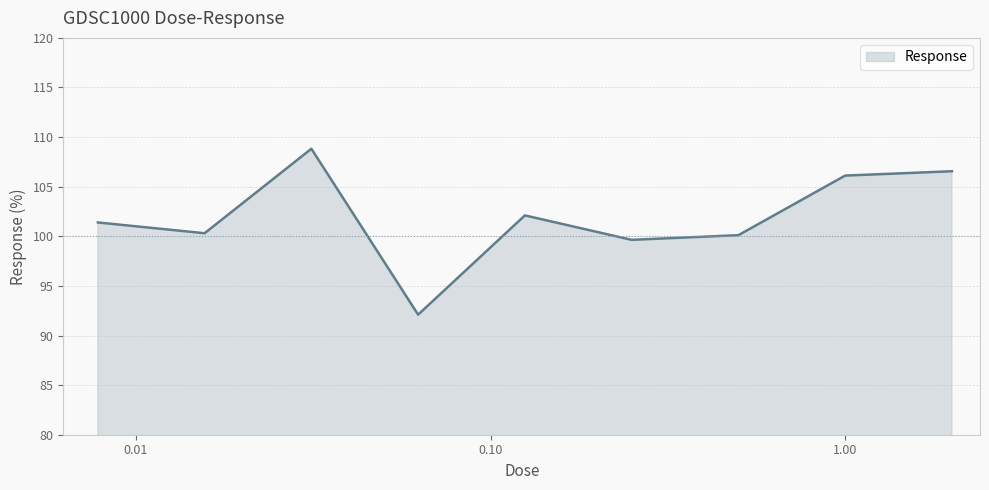

What is the difference between the maximum and minimum values?

16.7